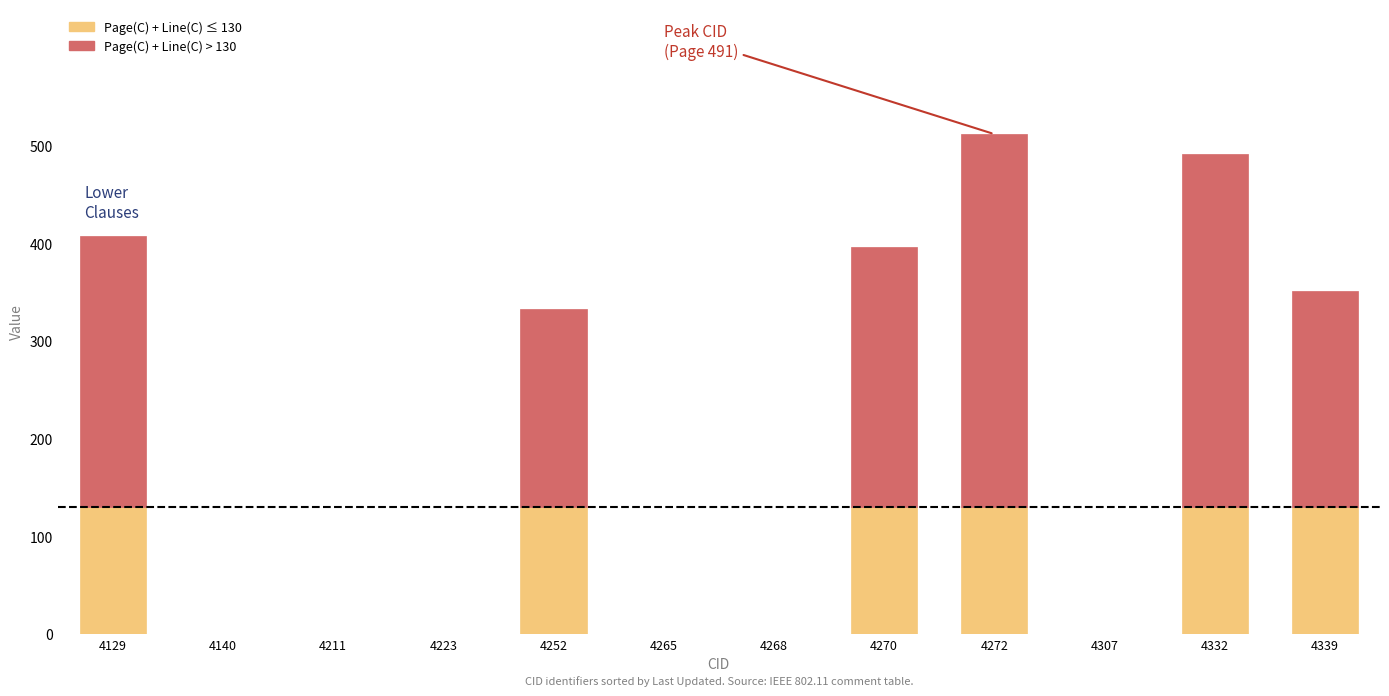

The value of Page(C) at 4270 is 339. True or false?

True